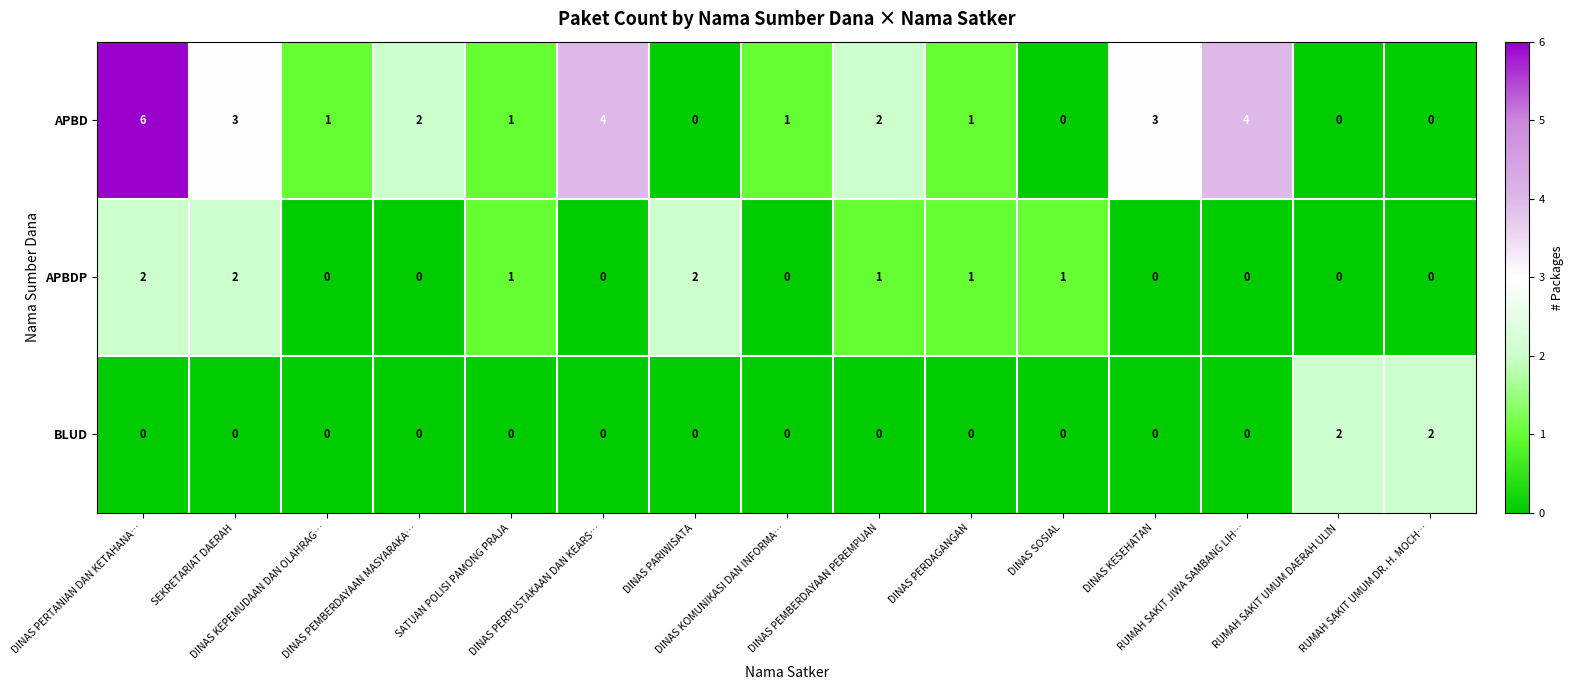

What is the maximum value for APBD?

6